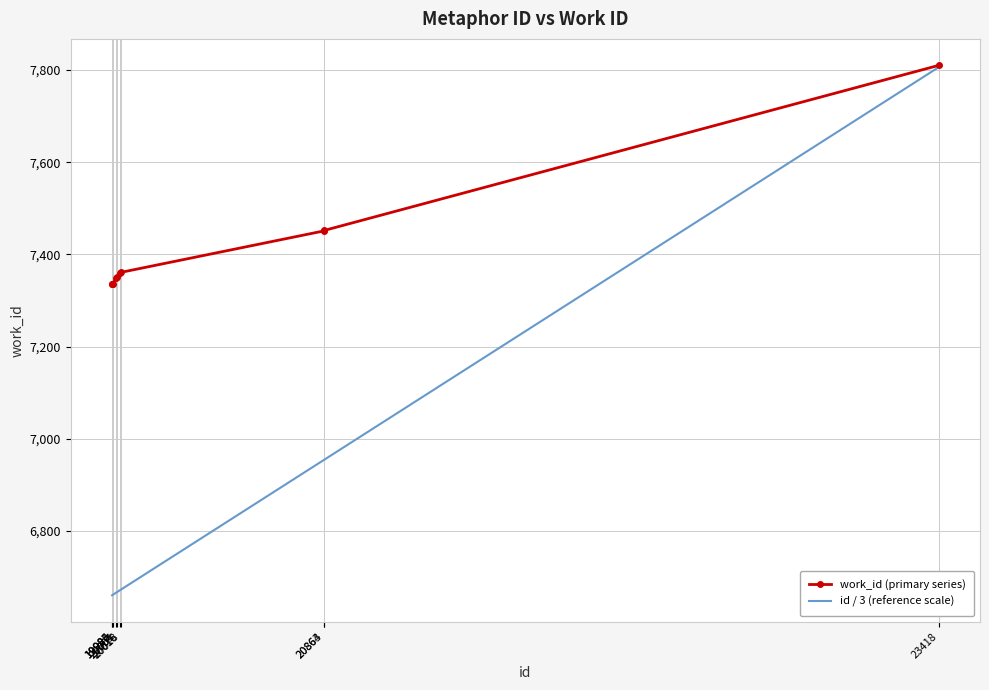

What are all the series names shown in the legend?

work_id (primary series), id / 3 (reference scale)